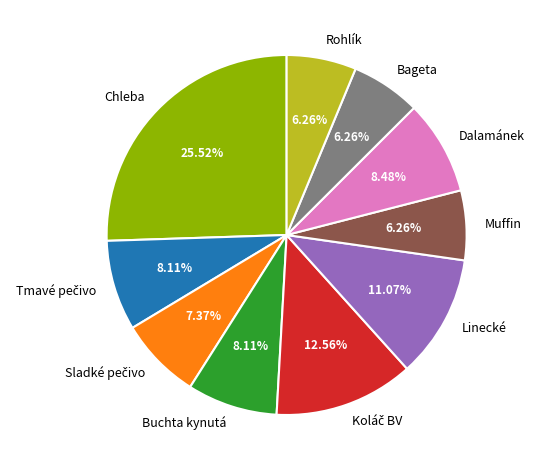

Which slice is the largest?

Chleba